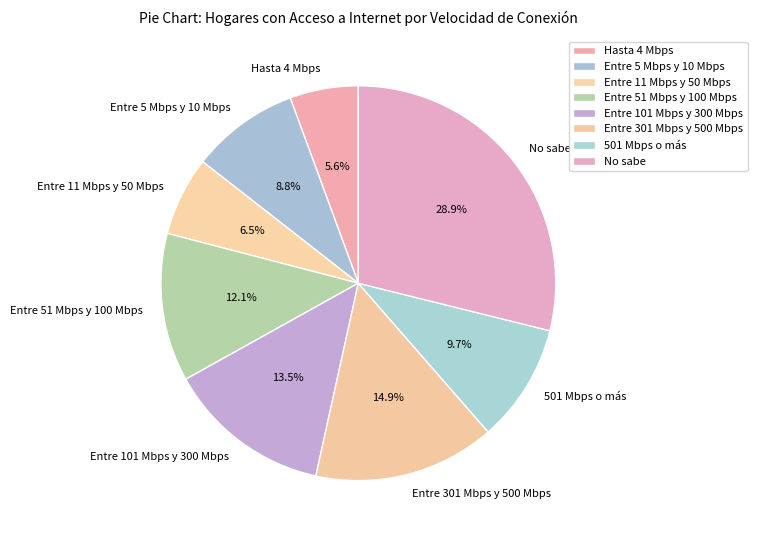

Which category has the smallest portion of the pie?

Hasta 4 Mbps